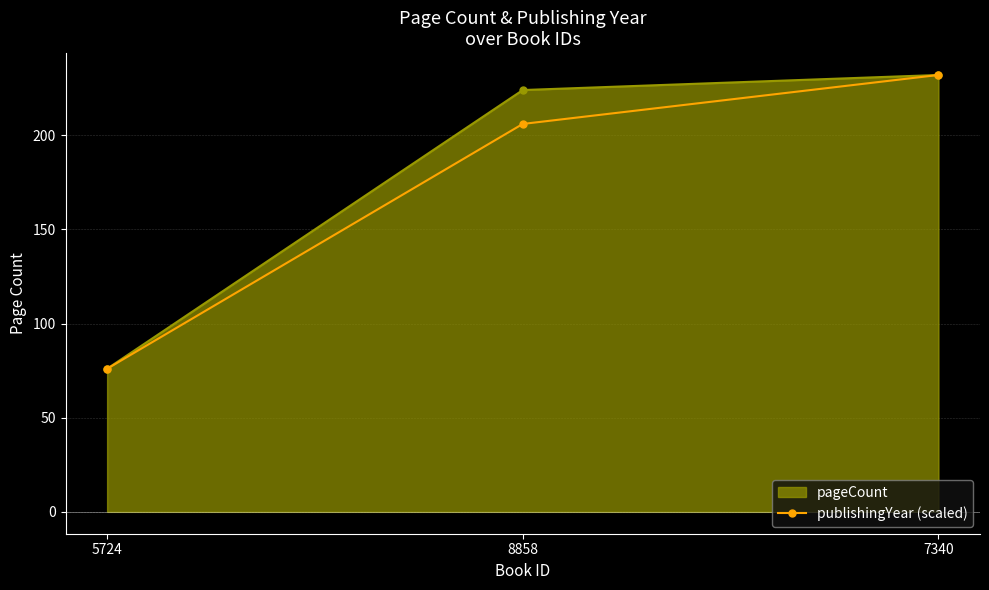

Is it true that pageCount equals 232.0 at 7340?

True